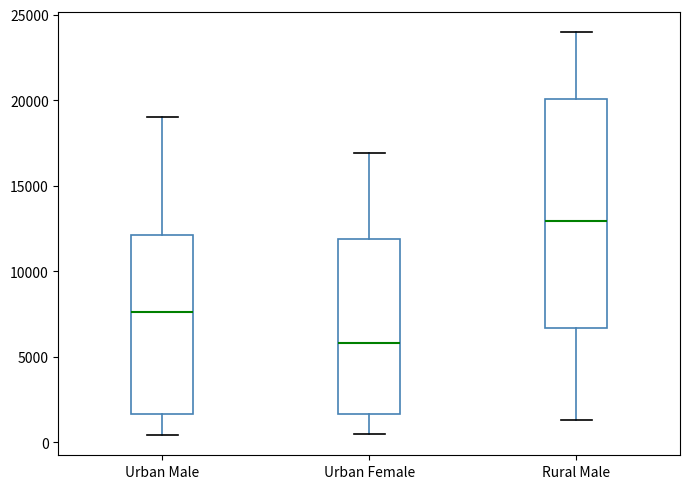

Reading left to right, read every box against the y-axis: the position of its median line, the range the box covers, and the ends of its whiskers. The values are not printed on the chart, so give them approximately, as read against the axis.

Urban Male: median 7500, box 1500 to 12000, whiskers 500 to 19000
Urban Female: median 6000, box 1500 to 12000, whiskers 500 to 17000
Rural Male: median 13000, box 6500 to 20000, whiskers 1500 to 24000